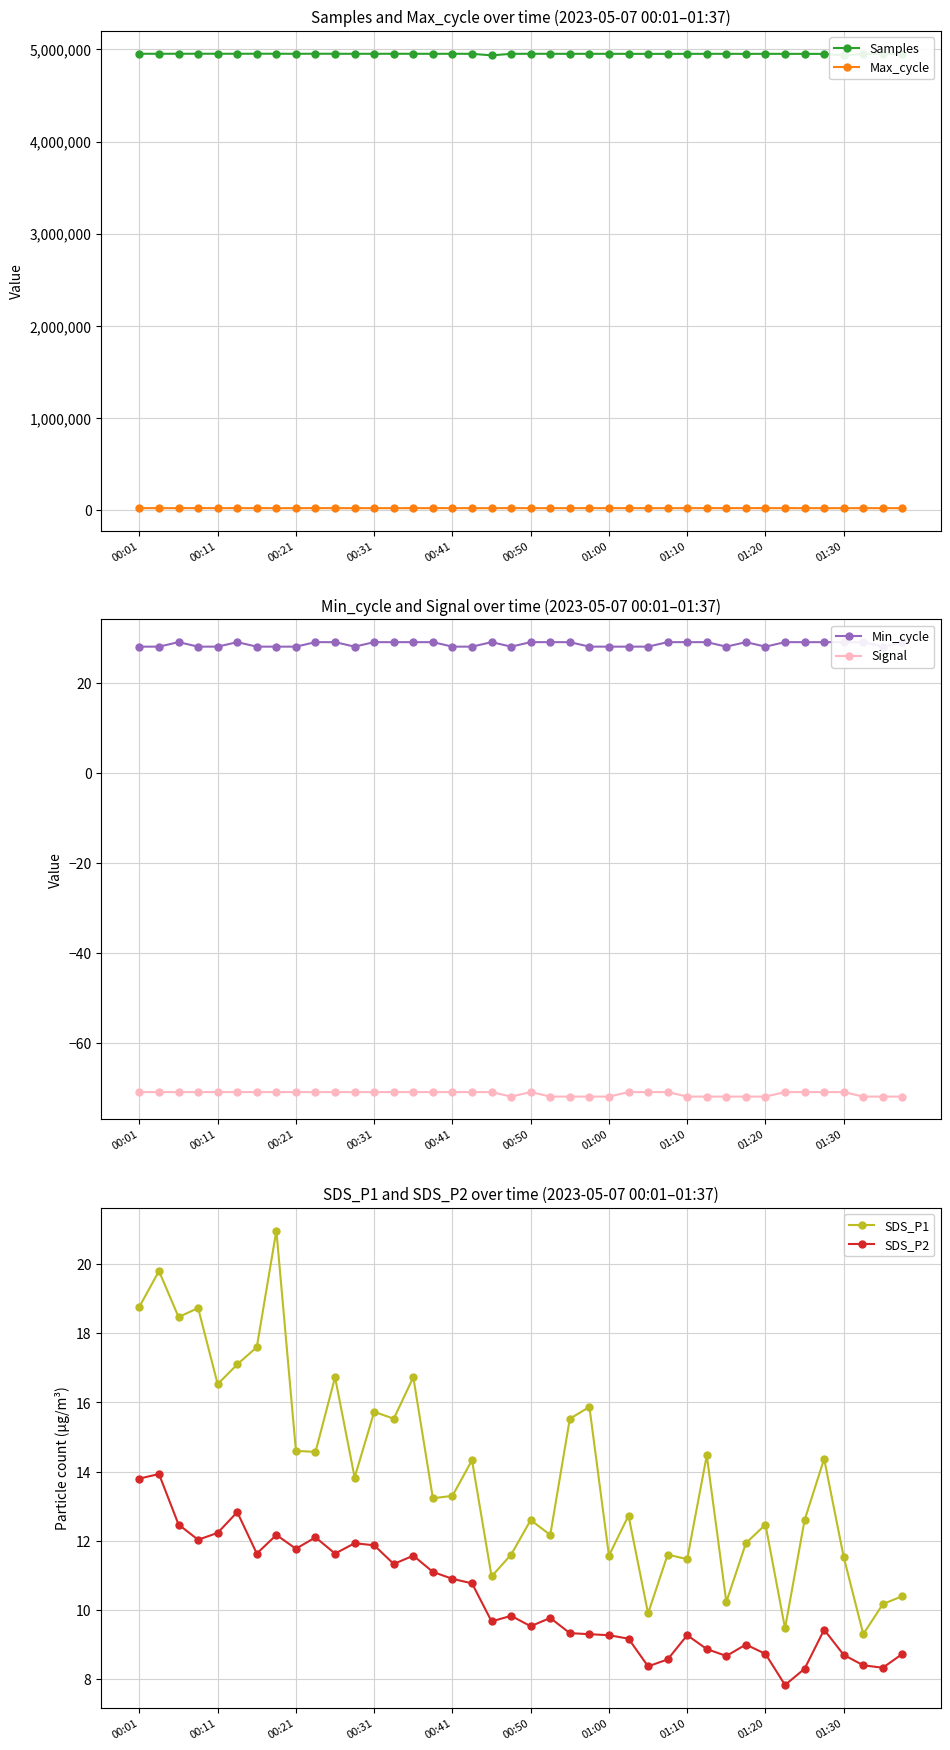

What is the lowest value of the Signal series?

-72